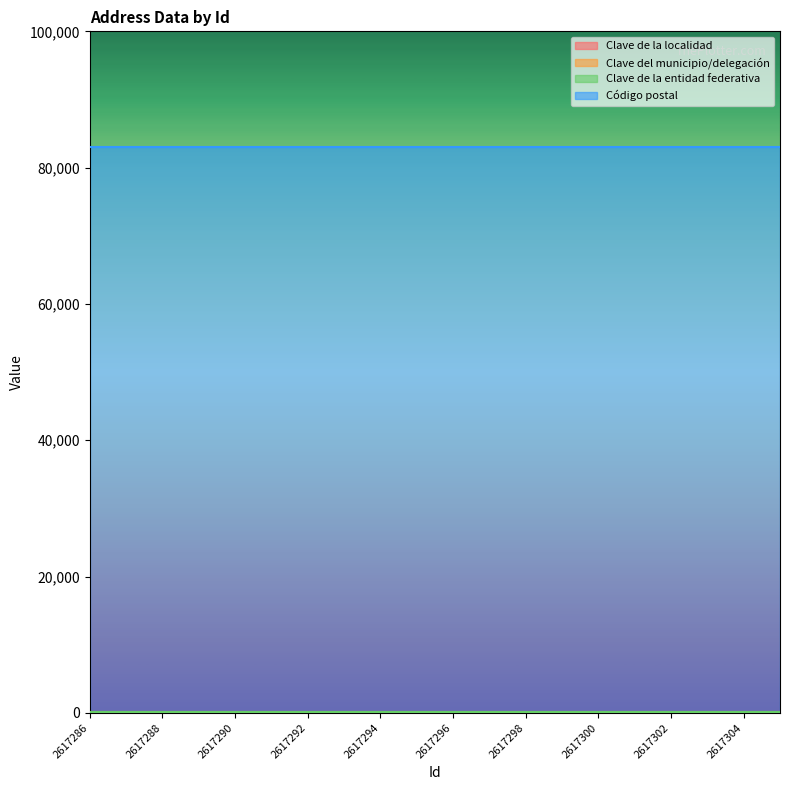

Rank the series by their maximum value, from highest to lowest.

Código postal, Clave de la localidad, Clave del municipio/delegación, Clave de la entidad federativa